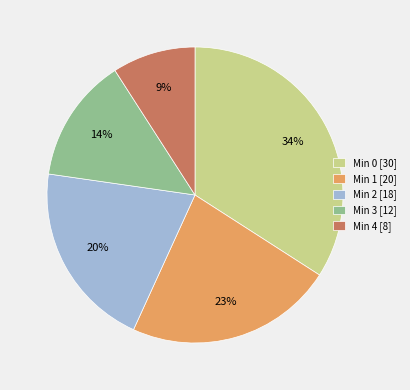

What percentage is the Min 1 [20] slice, to the nearest percent?

23%